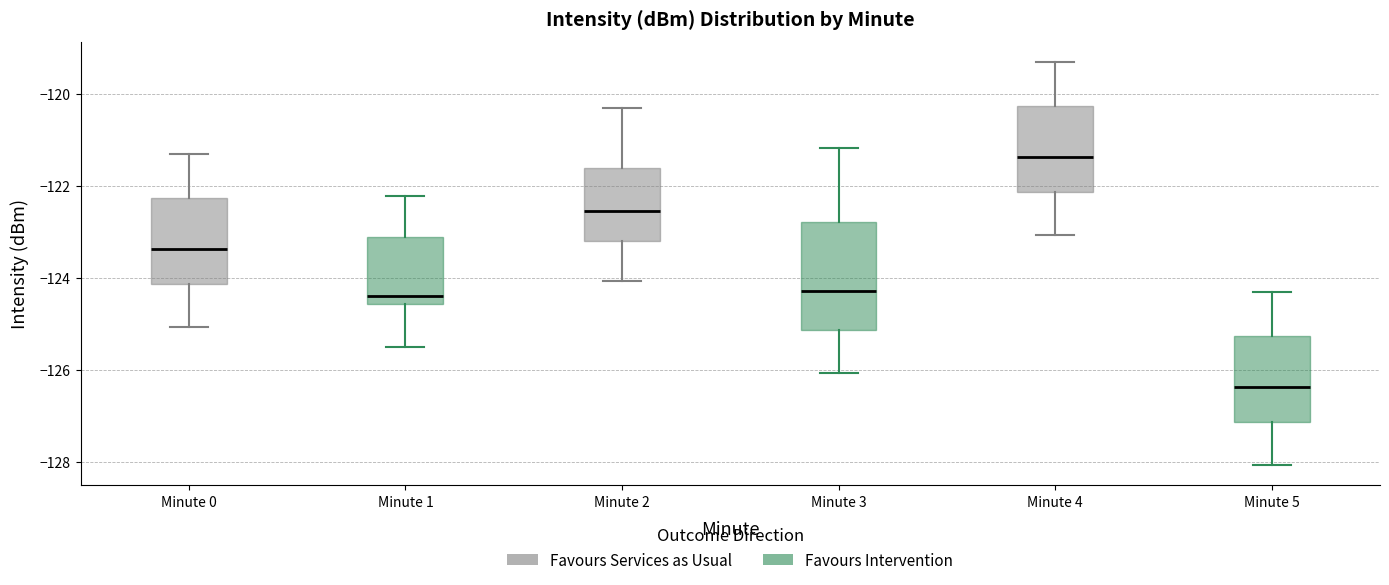

Comparing the boxes themselves (not the whiskers), which one is the tallest?

Minute 3